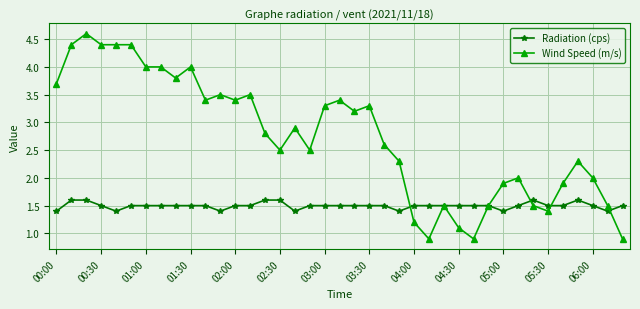

List the series in order of their peak value, highest first.

Wind Speed (m/s), Radiation (cps)